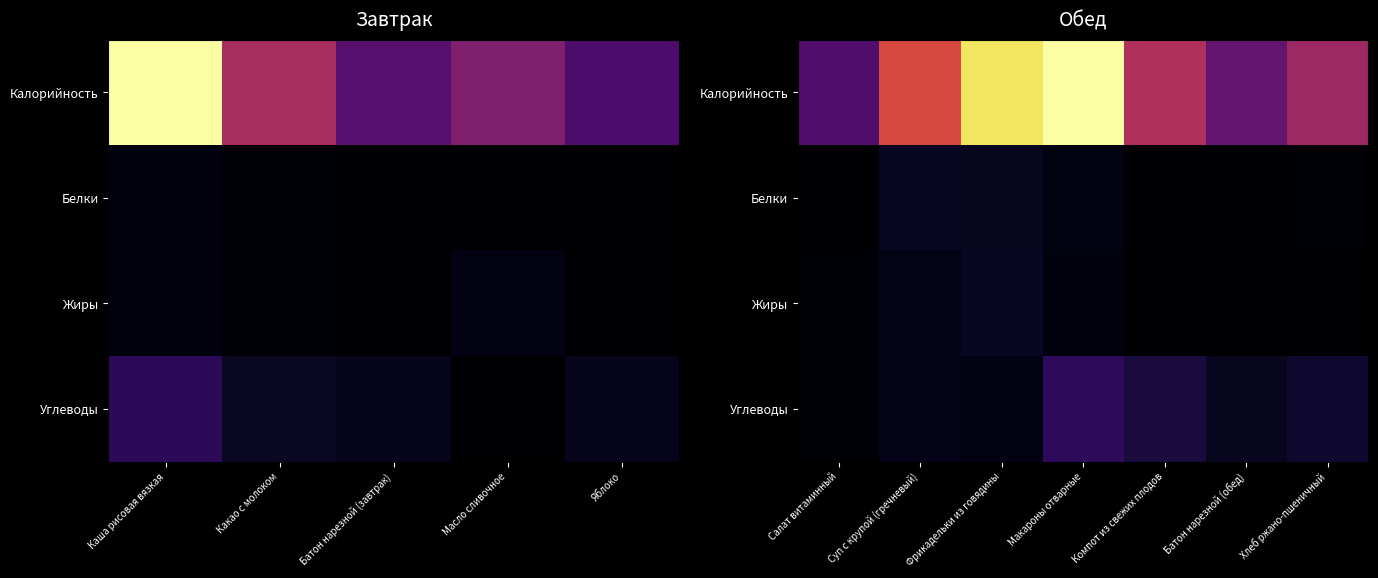

Between Яблоко and Батон нарезной (завтрак), which is larger?

Батон нарезной (завтрак)